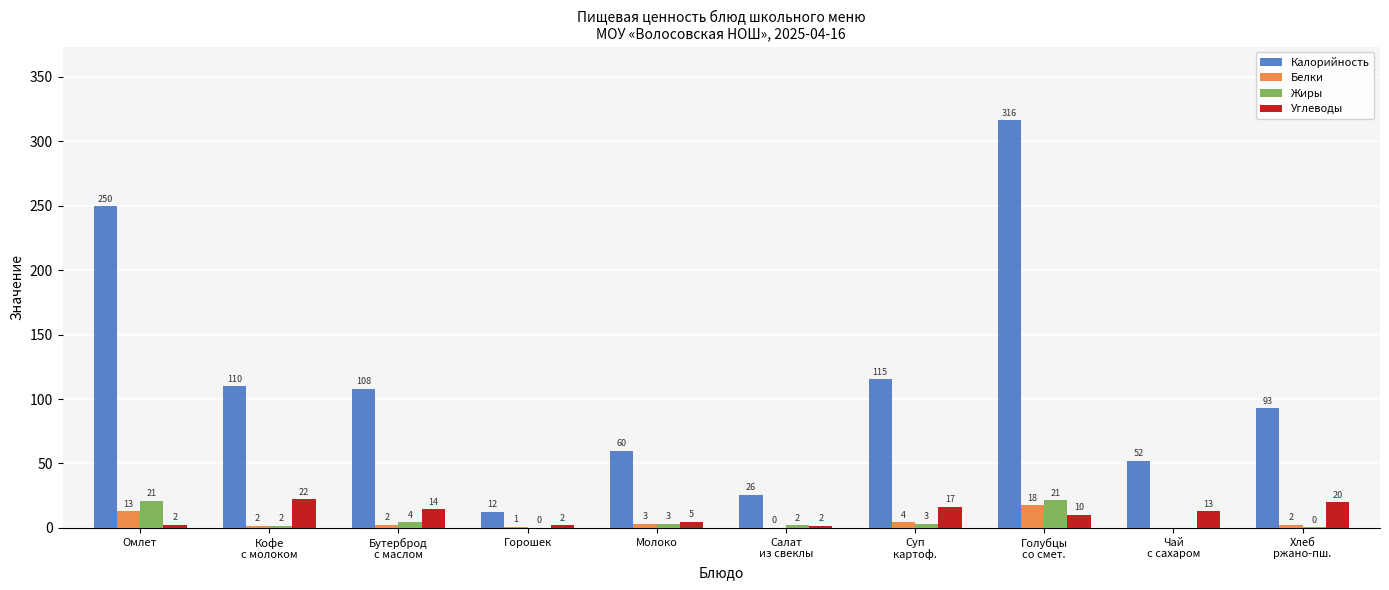

What is the maximum value for Жиры?

21.4